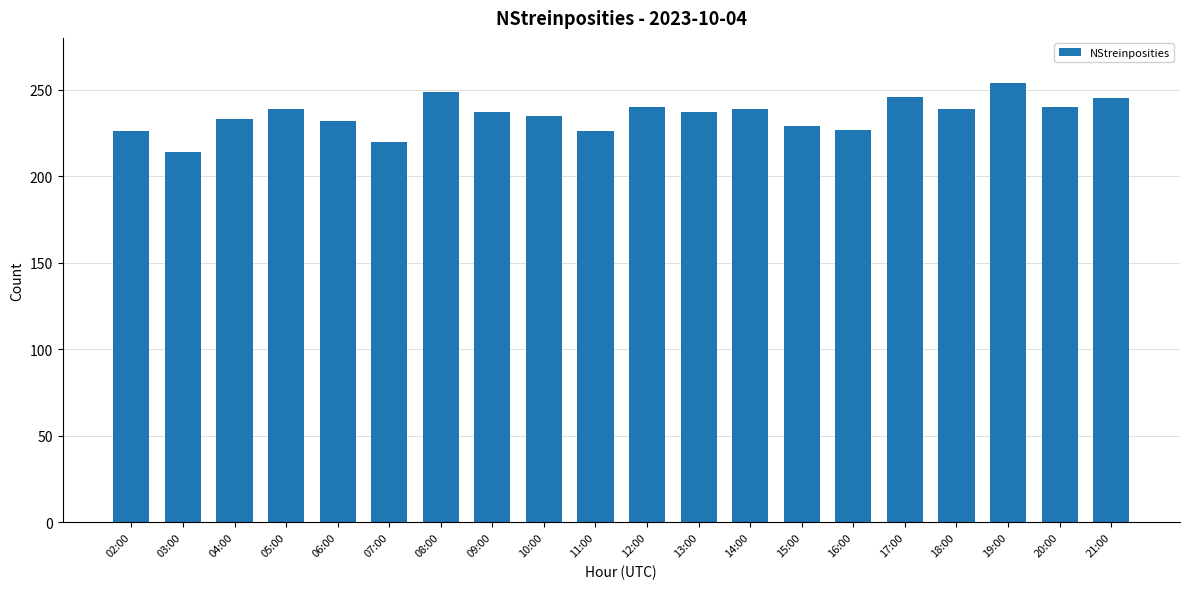

What is the greatest value displayed?

254